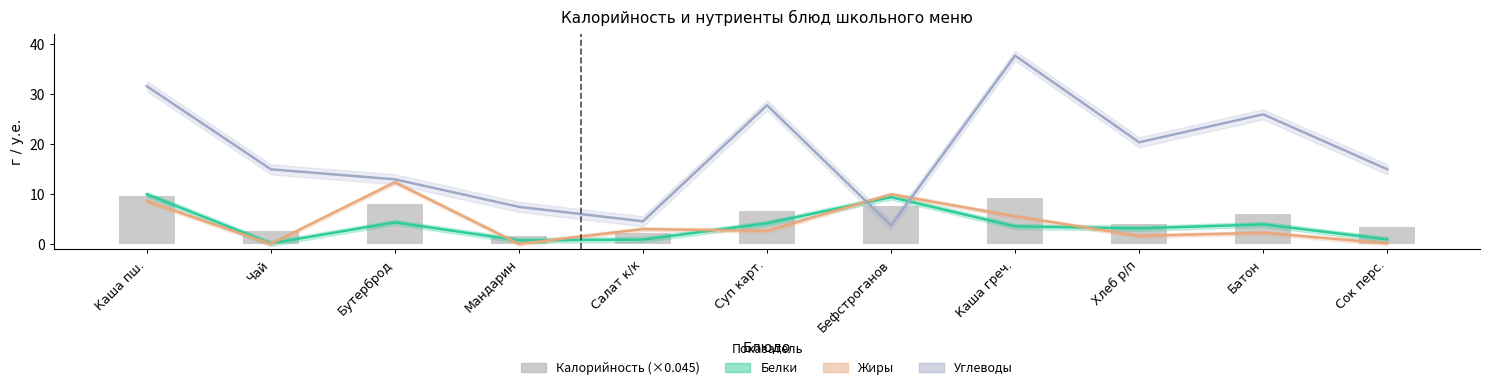

What is the sum of all Белки values?

41.8